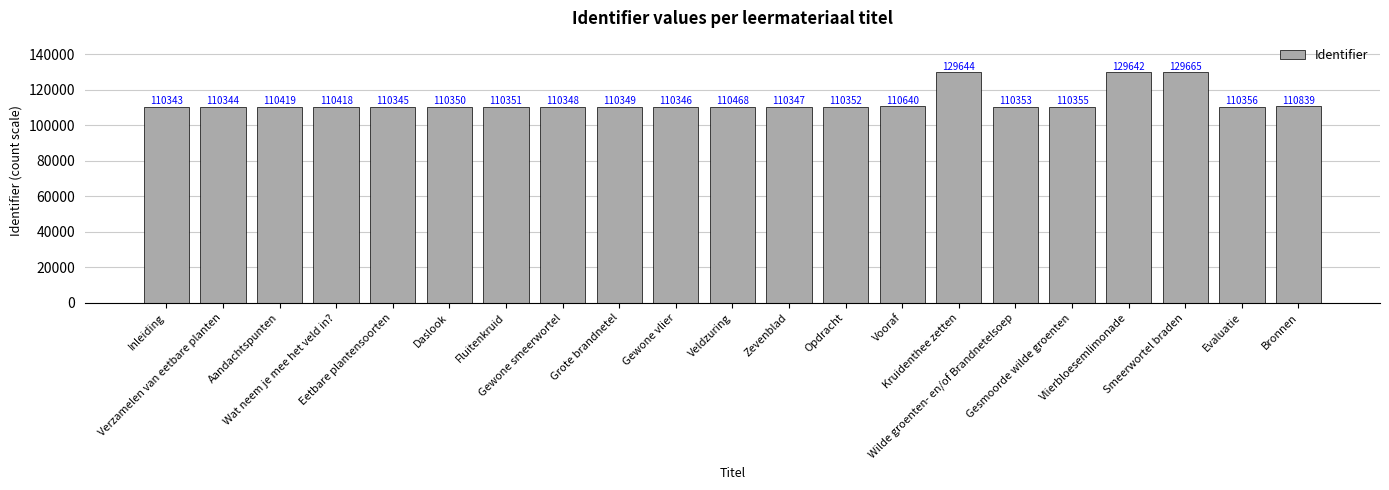

Reading left to right, transcribe all the data shown in this chart.

Inleiding=110343	Verzamelen van eetbare planten=110344	Aandachtspunten=110419	Wat neem je mee het veld in?=110418	Eetbare plantensoorten=110345	Daslook=110350	Fluitenkruid=110351	Gewone smeerwortel=110348	Grote brandnetel=110349	Gewone vlier=110346	Veldzuring=110468	Zevenblad=110347	Opdracht=110352	Vooraf=110640	Kruidenthee zetten=129644	Wilde groenten- en/of Brandnetelsoep=110353	Gesmoorde wilde groenten=110355	Vlierbloesemlimonade=129642	Smeerwortel braden=129665	Evaluatie=110356	Bronnen=110839